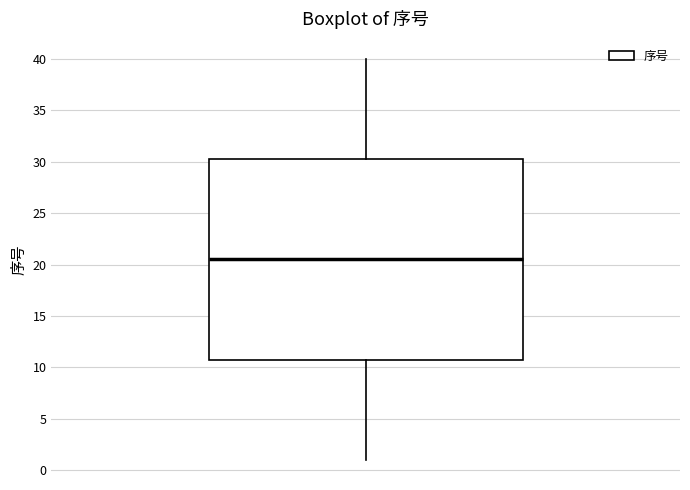

Where does the upper whisker of the box end on the y-axis? The values are not printed on the chart, so give them approximately, as read against the axis.

40.0